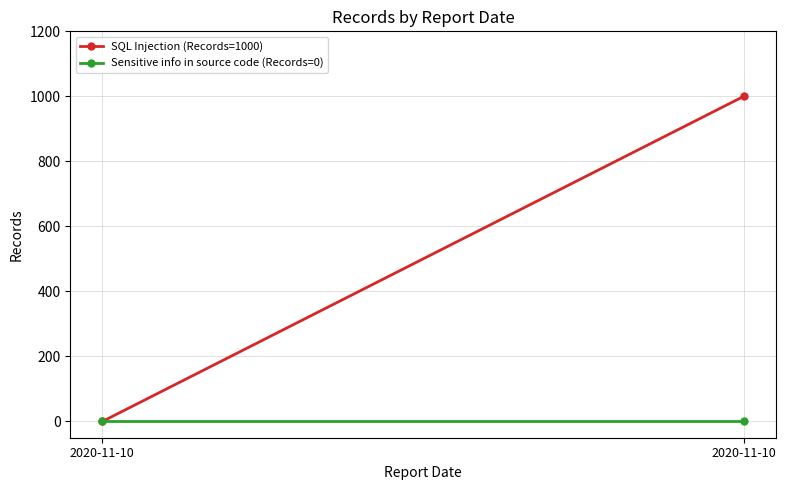

Reading right to left, transcribe all the data shown in this chart.

SQL Injection (Records=1000): 2020-11-10=1000	2020-11-10=0
Sensitive info in source code (Records=0): 2020-11-10=0	2020-11-10=0